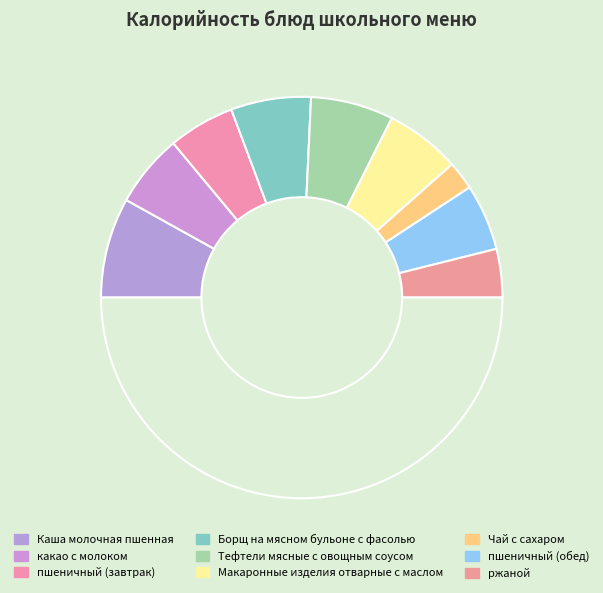

How many segments does this pie chart have?

10